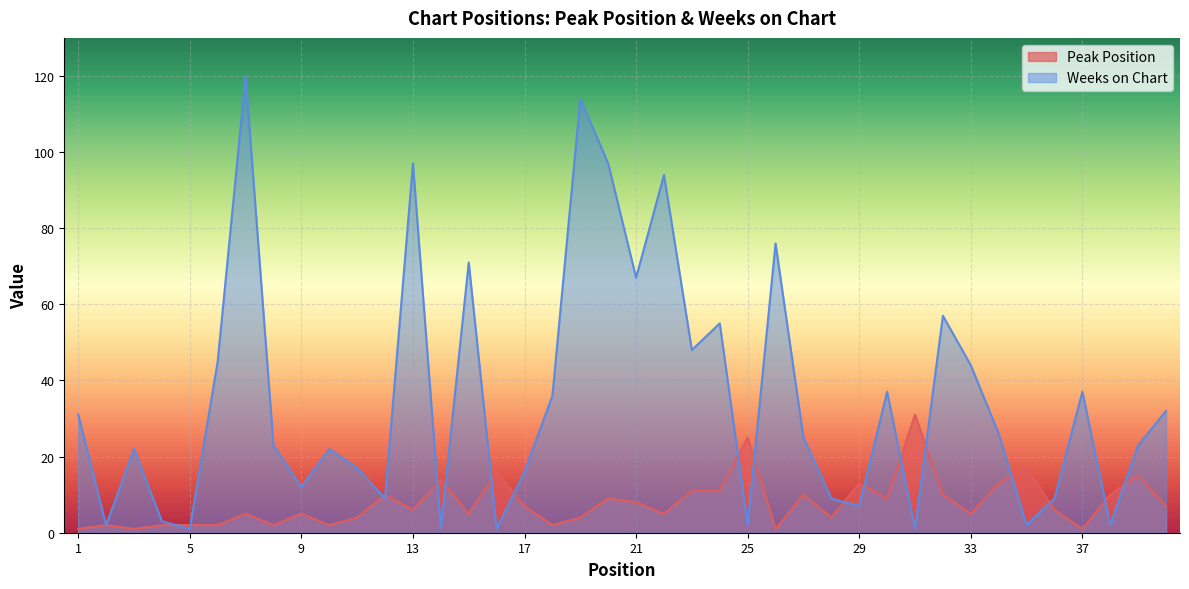

What is the value of the Peak Position point at the 9th from the left?

5